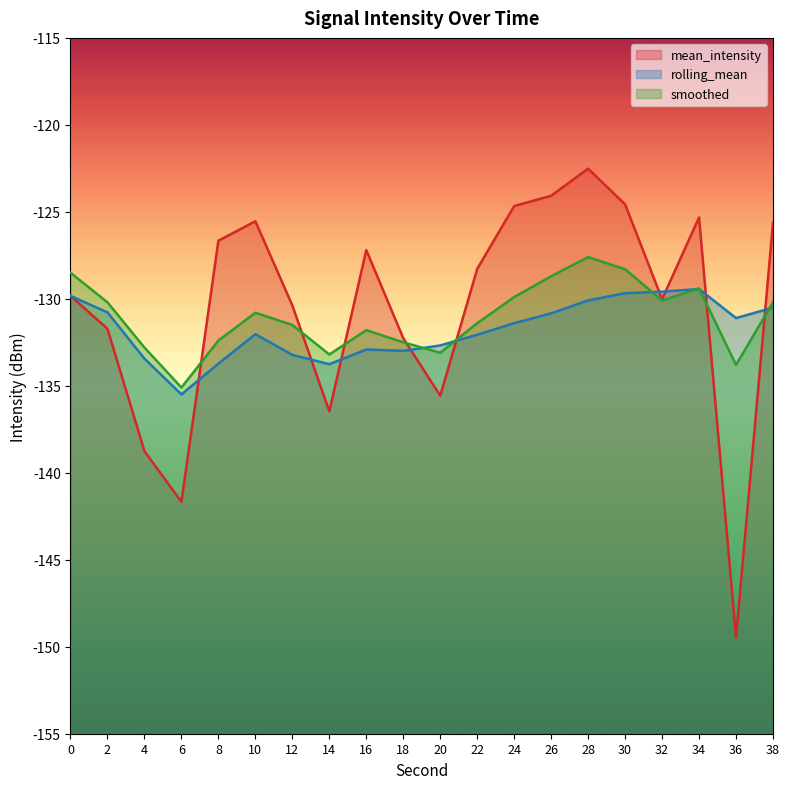

Reading left to right, transcribe all the data shown in this chart.

mean_intensity: -129.8	-131.7	-138.8	-141.7	-126.7	-125.5	-130.4	-136.5	-127.2	-132.3	-135.6	-128.3	-124.7	-124.1	-122.5	-124.6	-130.0	-125.3	-149.5	-125.6
rolling_mean: -129.8	-130.8	-133.4	-135.5	-133.7	-132.0	-133.2	-133.8	-132.9	-133.0	-132.7	-132.1	-131.4	-130.8	-130.1	-129.7	-129.6	-129.4	-131.1	-130.5
smoothed: -128.5	-130.2	-132.8	-135.1	-132.4	-130.8	-131.5	-133.2	-131.8	-132.5	-133.1	-131.4	-129.9	-128.7	-127.6	-128.3	-130.1	-129.4	-133.8	-130.2